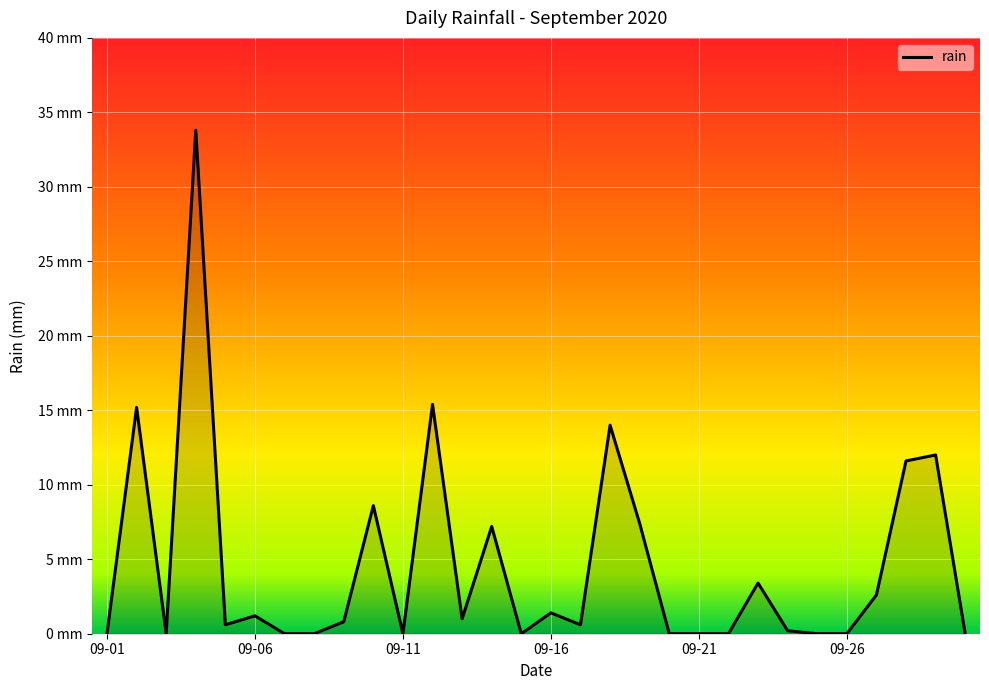

What is the maximum value shown in the chart?

33.8